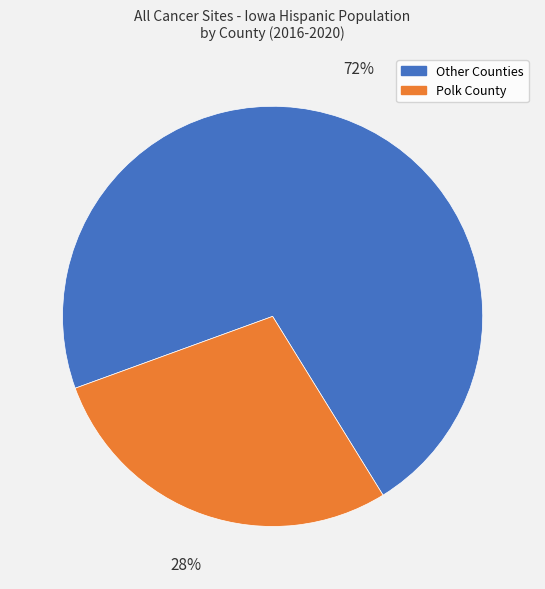

Count the number of slices in the pie.

2